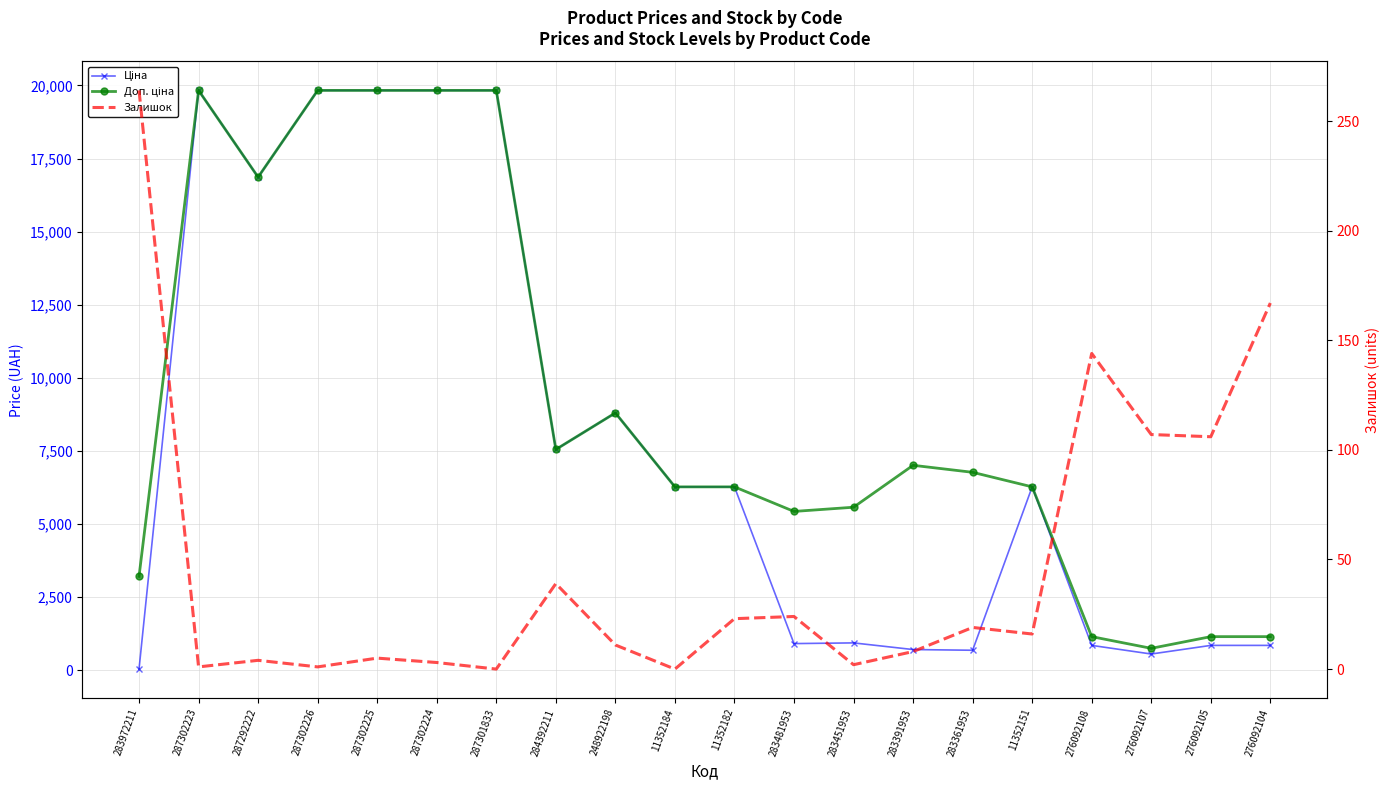

True or false: Ціна and Залишок cross at least once.

True